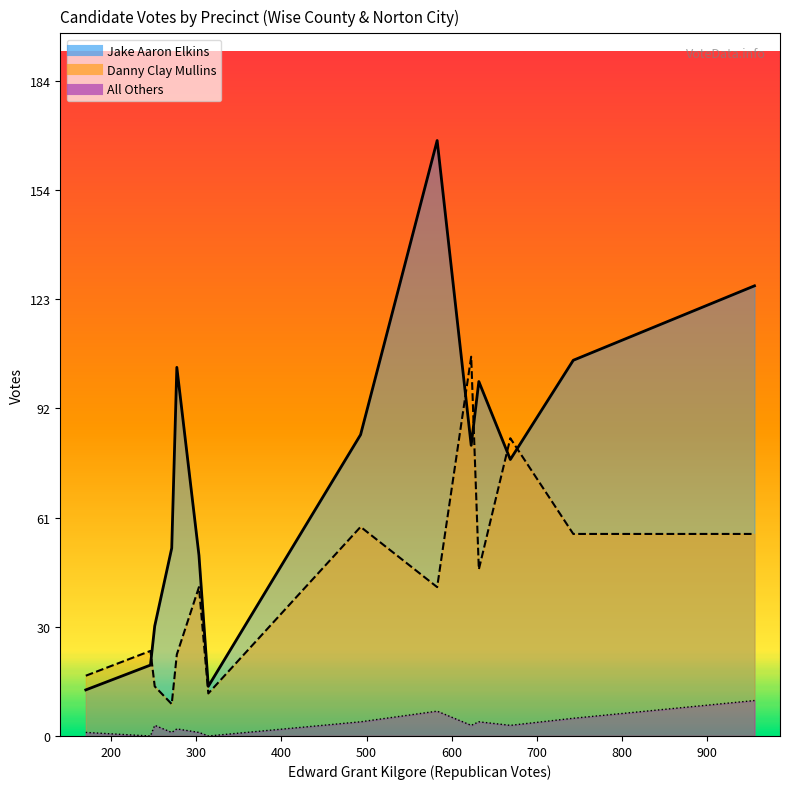

Is the value of Jake Aaron Elkins at 401-Clinch Valley greater than the value of Danny Clay Mullins at 103-Guest River?

Yes